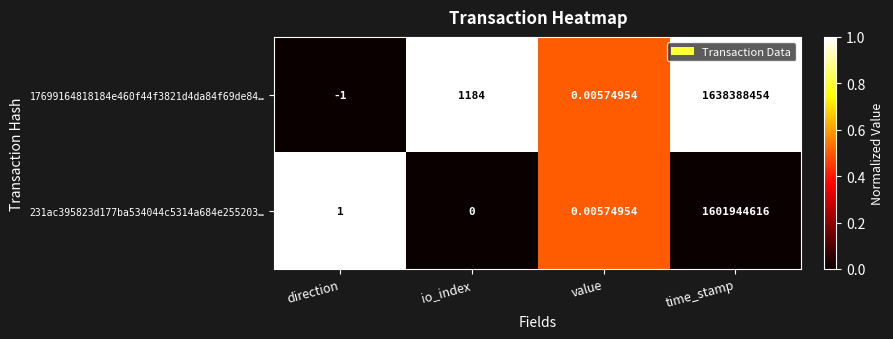

How many categories are shown in the chart?

4